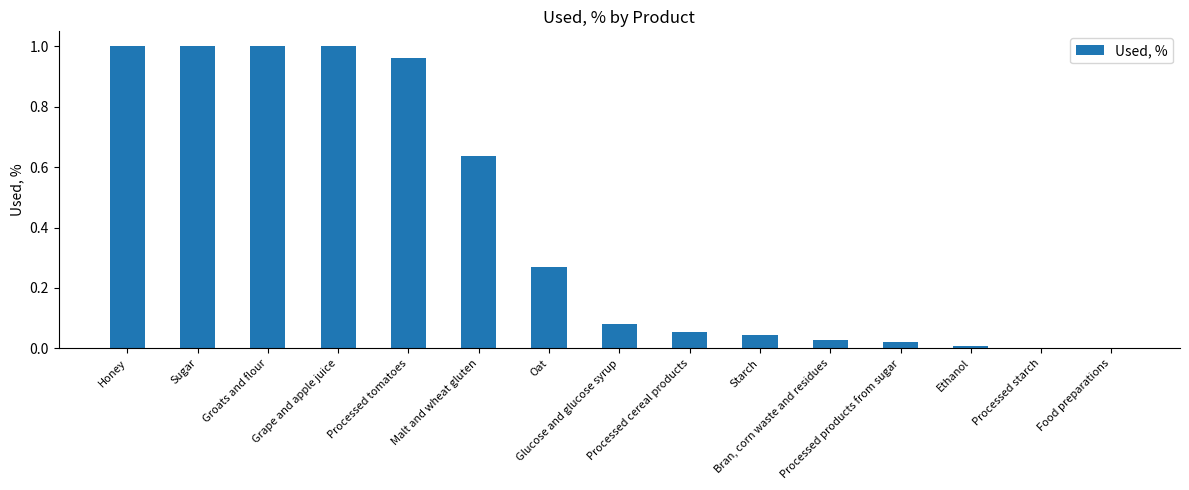

What is the sum of all values?

6.1